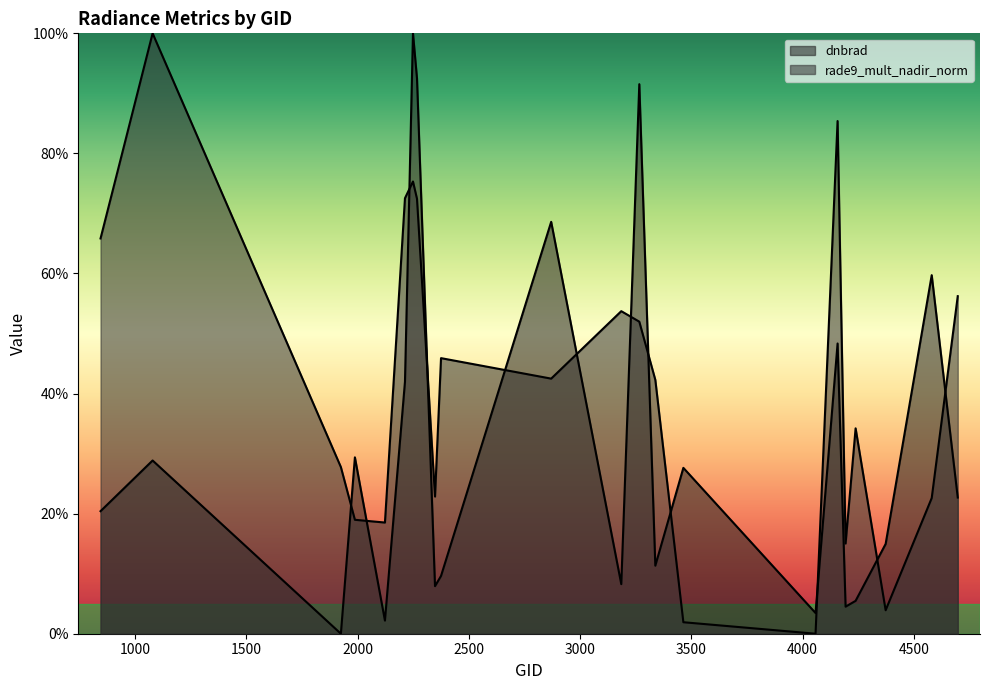

Count the number of categories in the chart.

22